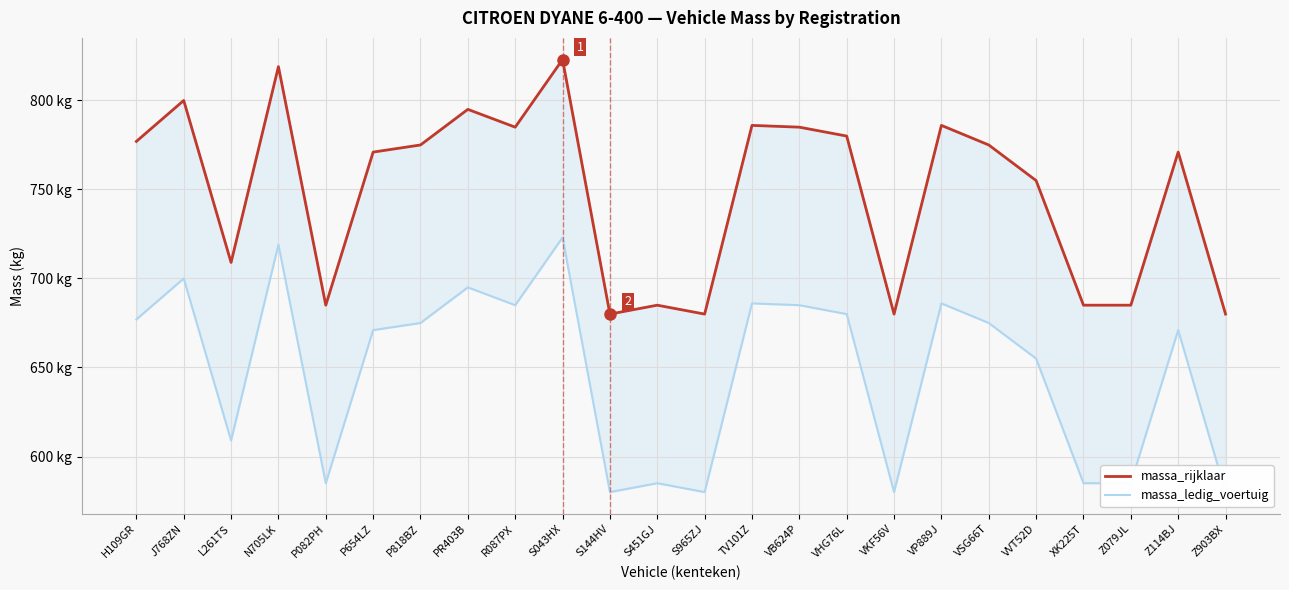

What is the sum of the massa_ledig_voertuig values at PR403B and VP889J?

1381